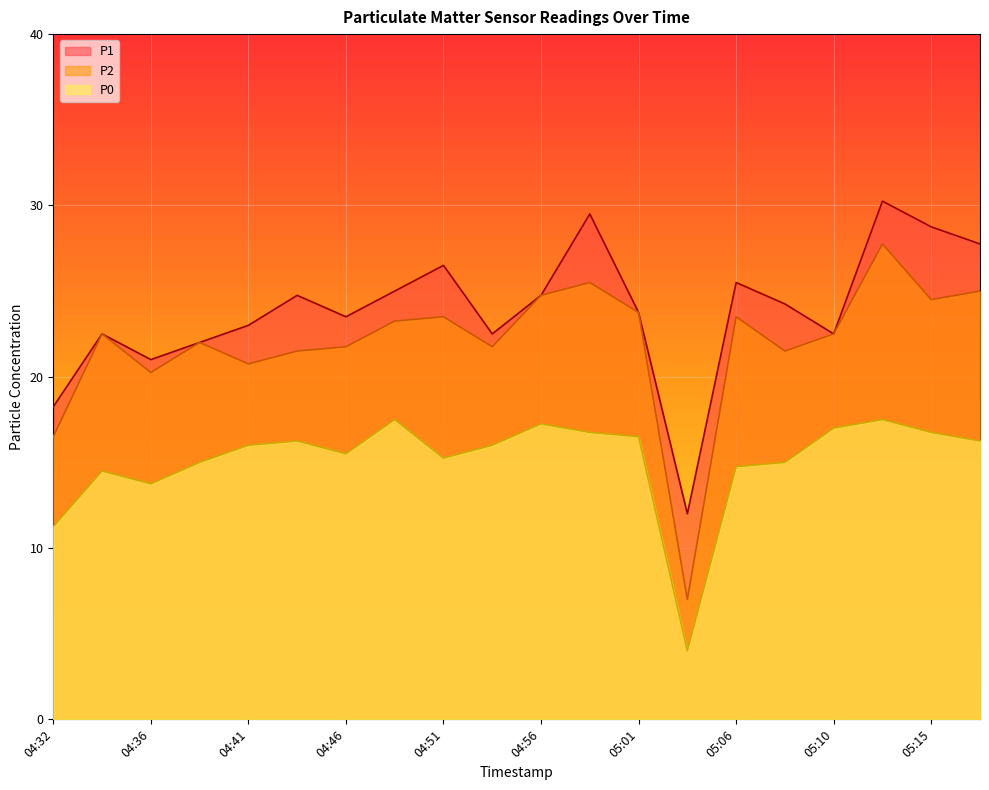

Is it true that P2 equals 33.2 at 05:01?

False